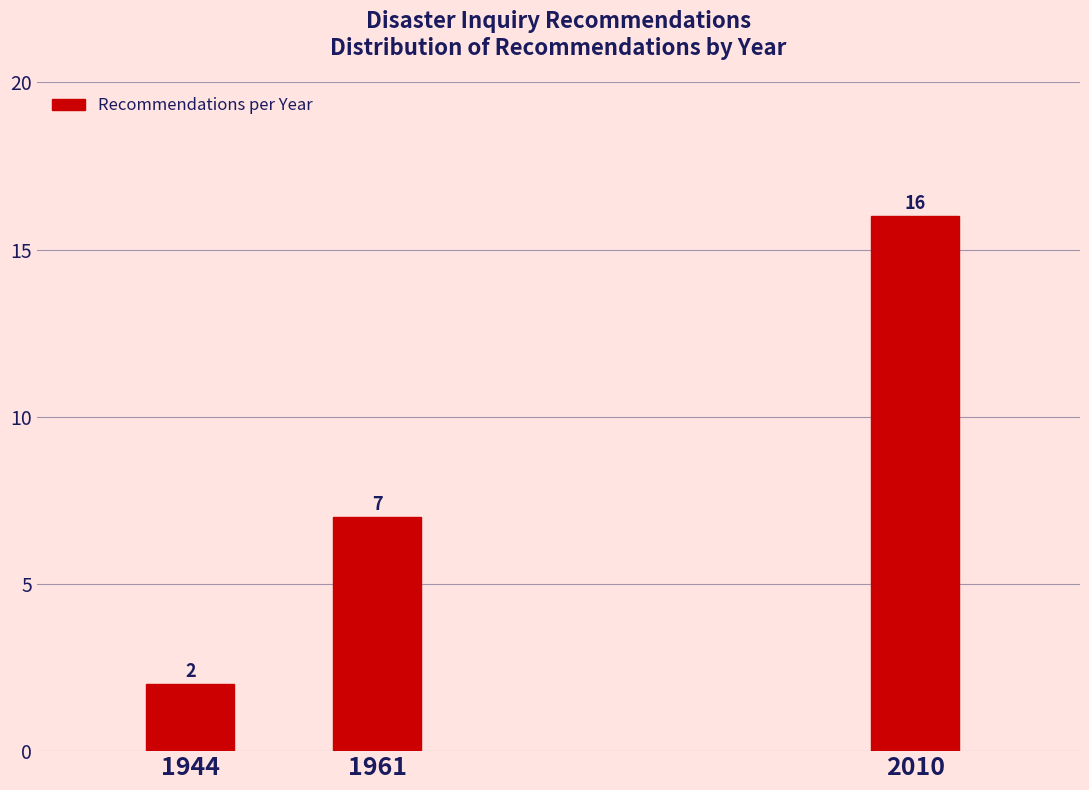

Reading left to right, list all the values displayed in this chart.

1944=2	1961=7	2010=16